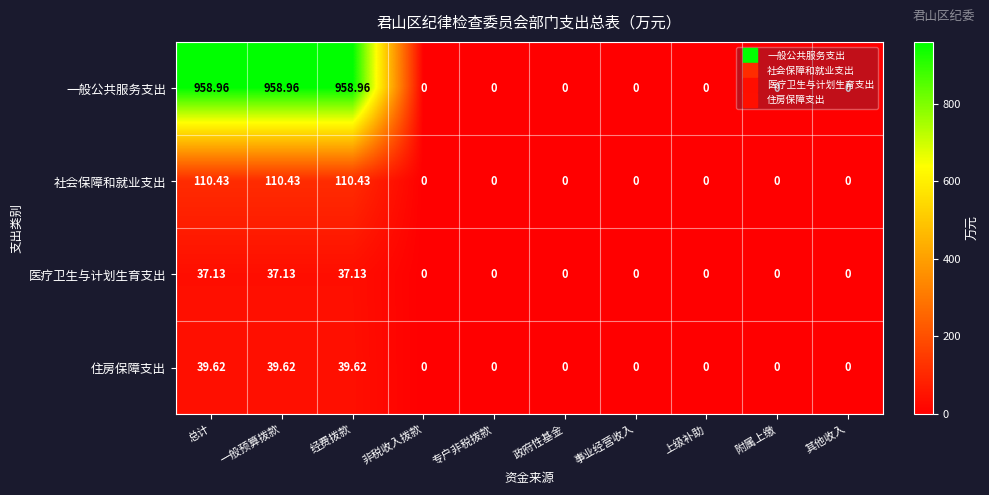

Which series has the largest total across all categories?

一般公共服务支出